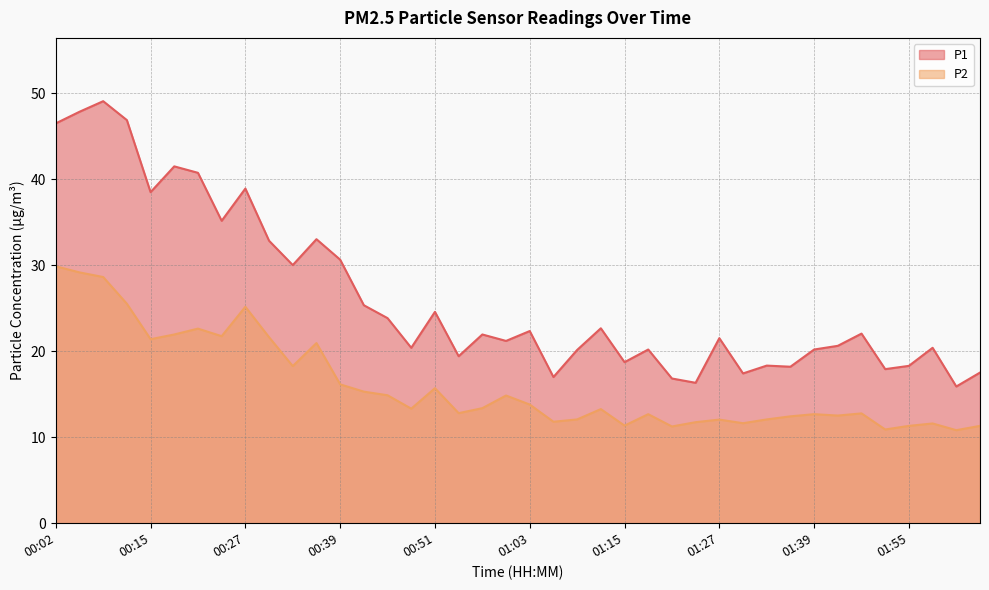

What position from the left is 00:30?

10